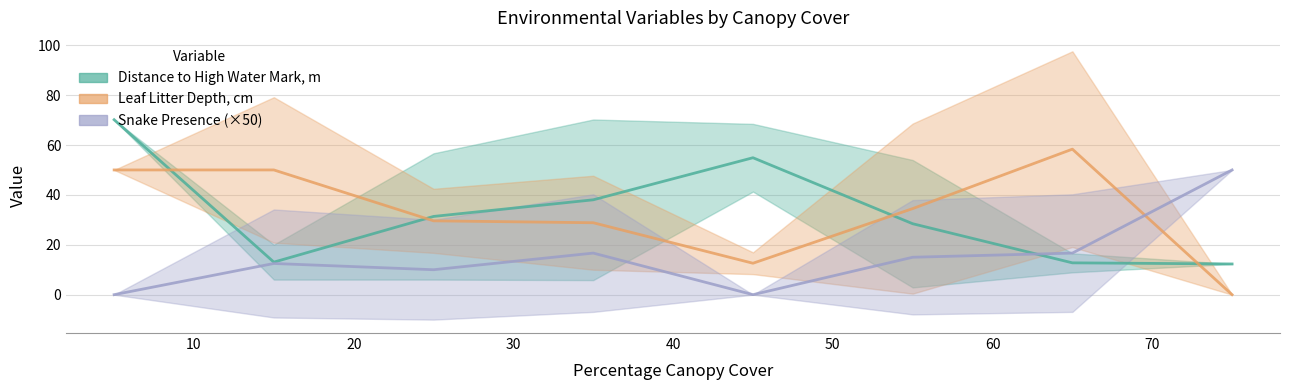

How many values in Leaf Litter Depth, cm are above zero?

7